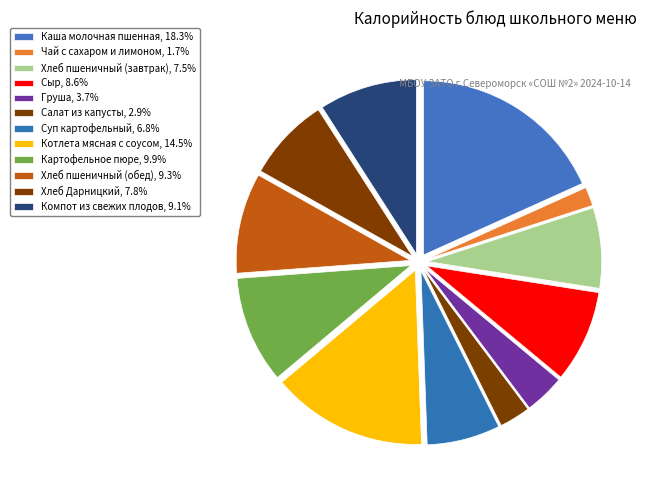

Do Хлеб пшеничный (обед) and Котлета мясная с соусом together represent more than half of the pie?

No